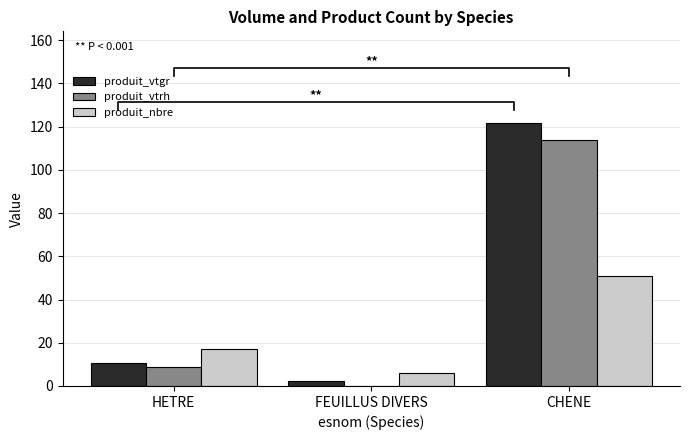

Between HETRE and FEUILLUS DIVERS, which is larger?

HETRE